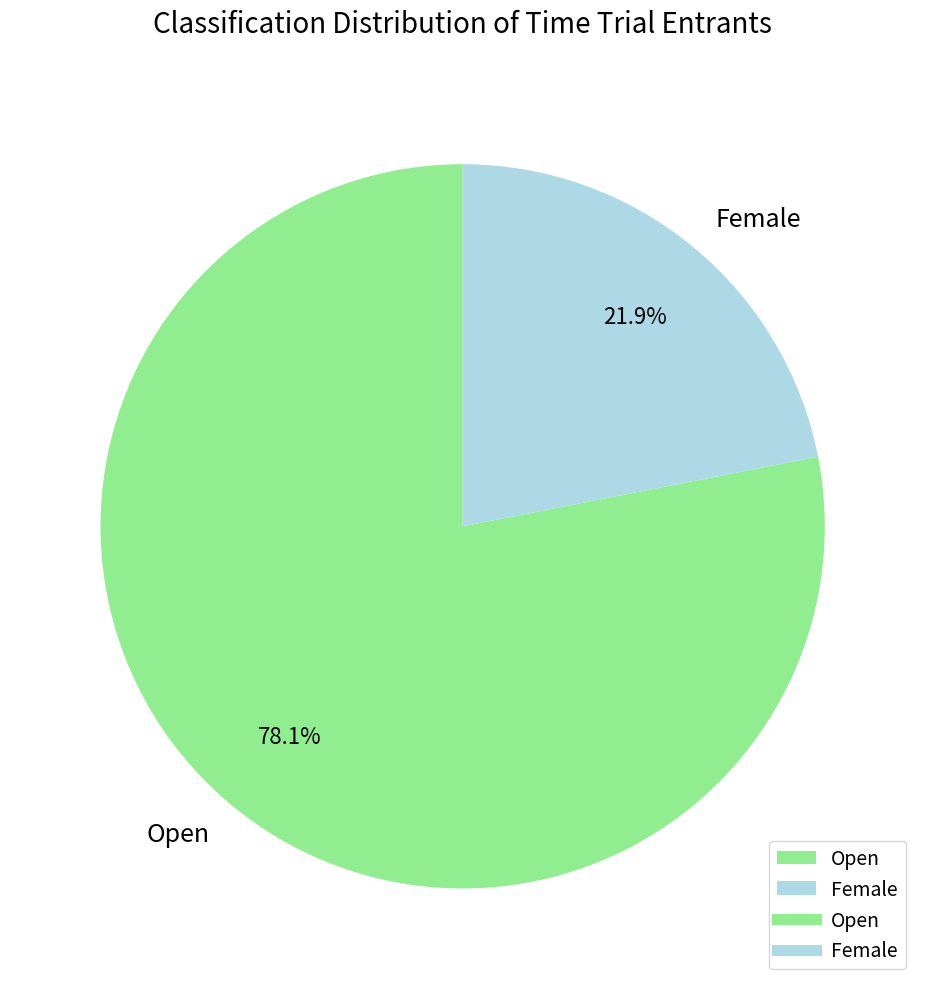

Is Open the majority of the pie?

Yes